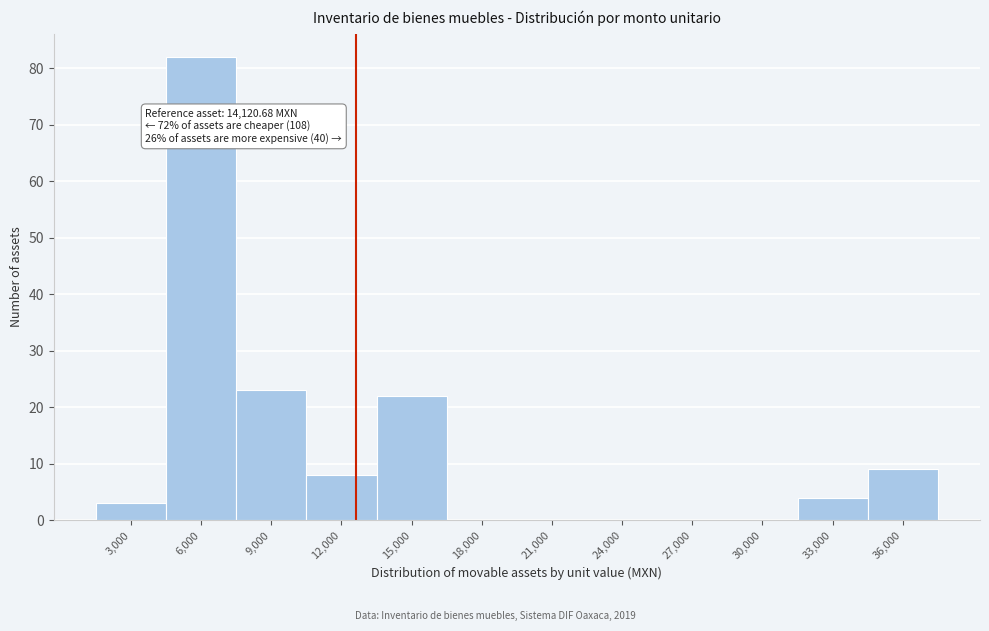

Reading left to right, extract all data points from this chart.

3,000=3	6,000=82	9,000=23	12,000=8	15,000=22	18,000=0	21,000=0	24,000=0	27,000=0	30,000=0	33,000=4	36,000=9